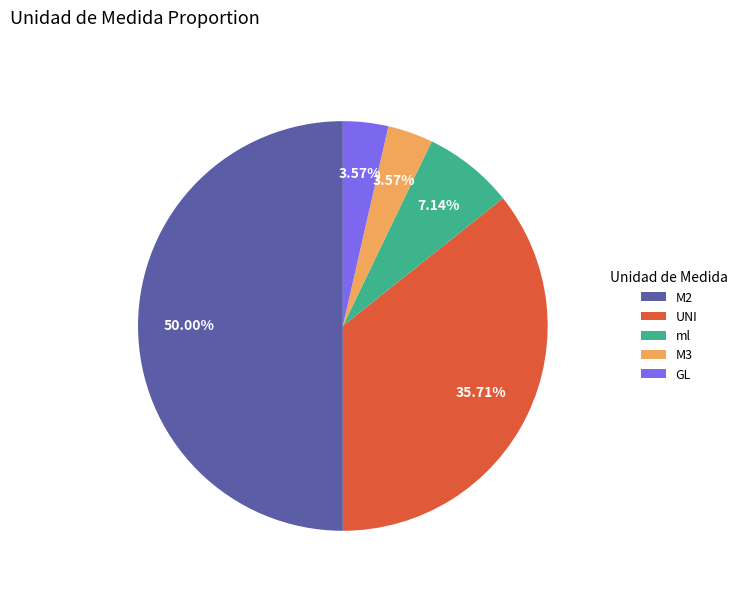

Which has a higher value, M2 or M3?

M2